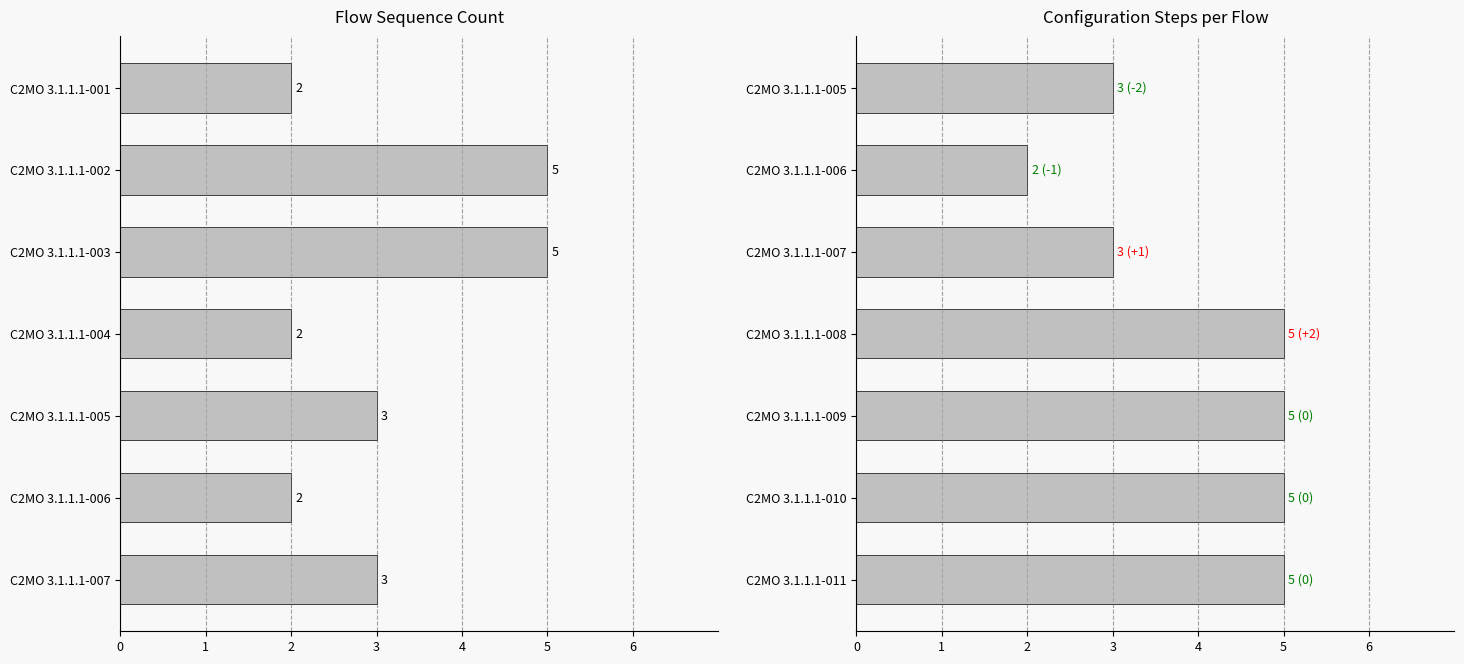

Approximately how many times larger is the value at C2MO 3.1.1.1-011 compared to C2MO 3.1.1.1-008?

1.0